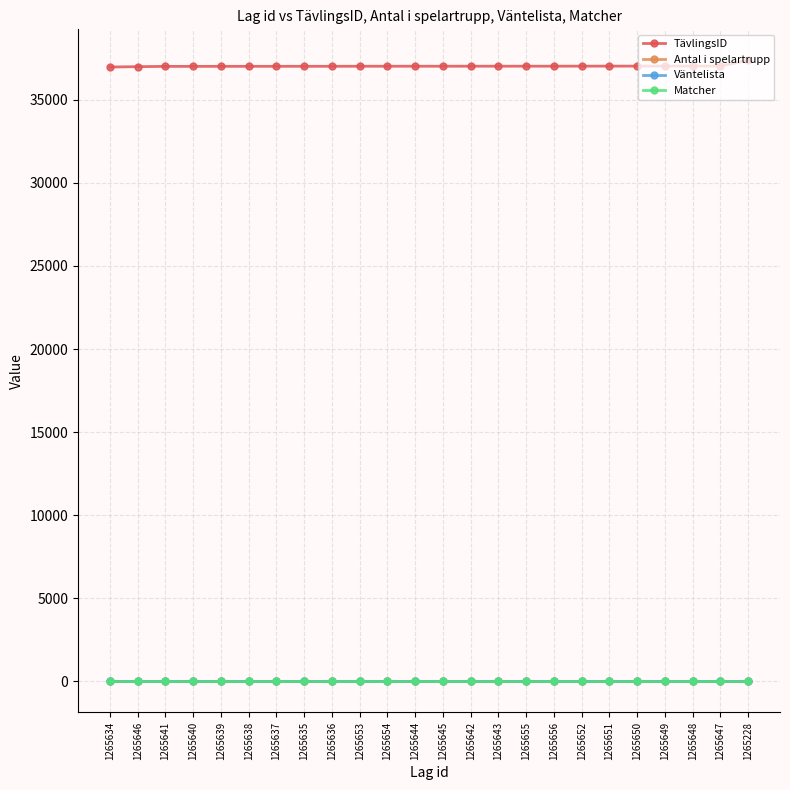

What is the difference between the maximum and minimum values in the TävlingsID series?

399